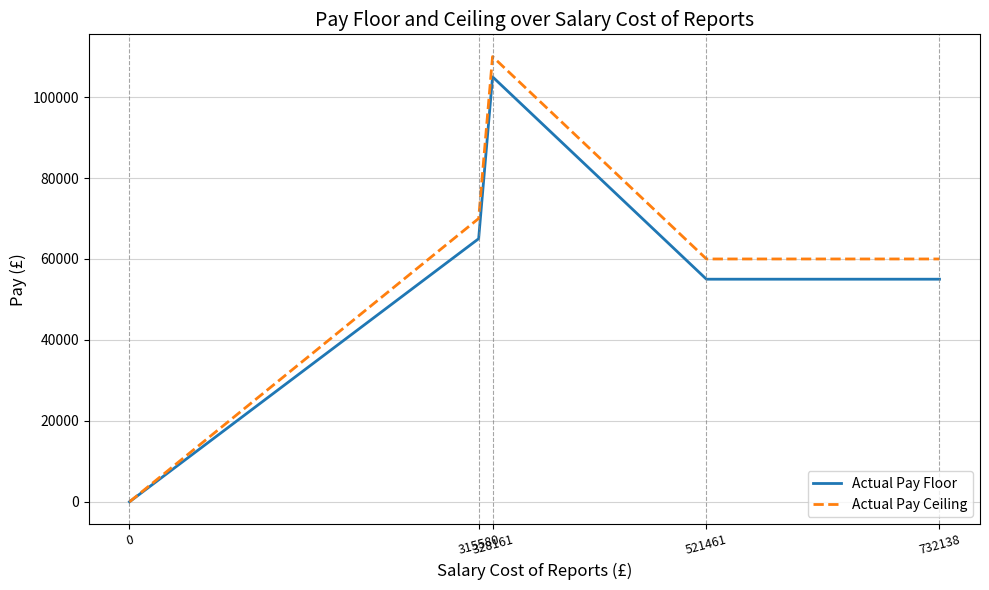

Which series has the widest spread of values?

Actual Pay Ceiling